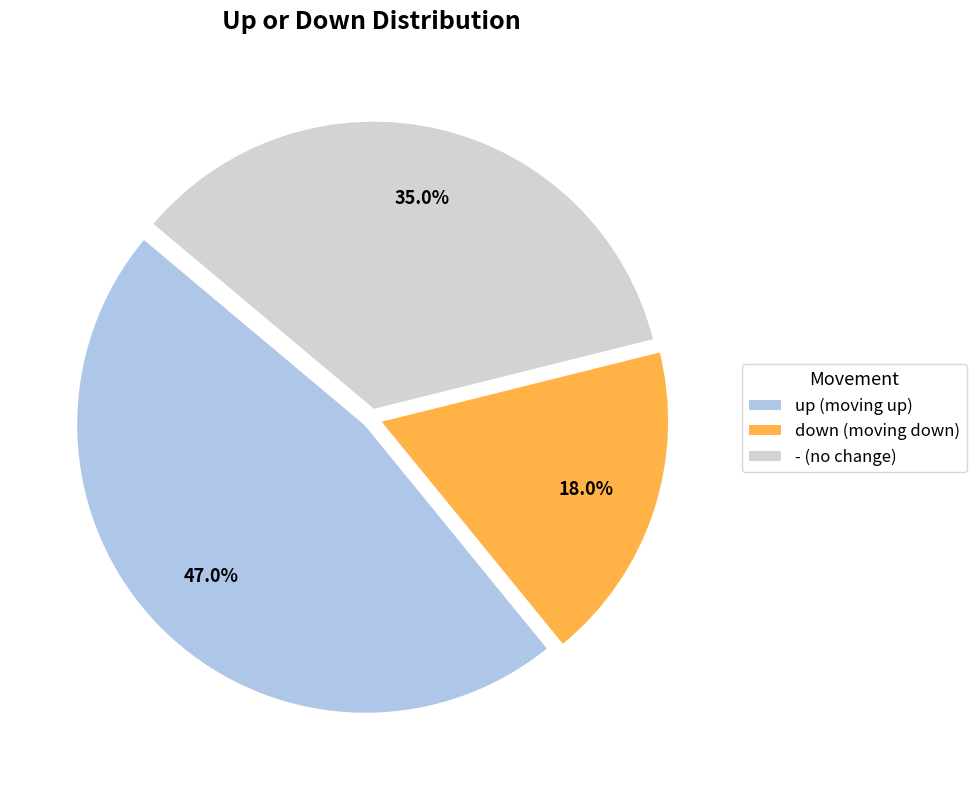

Does down account for over 50% of the chart?

No